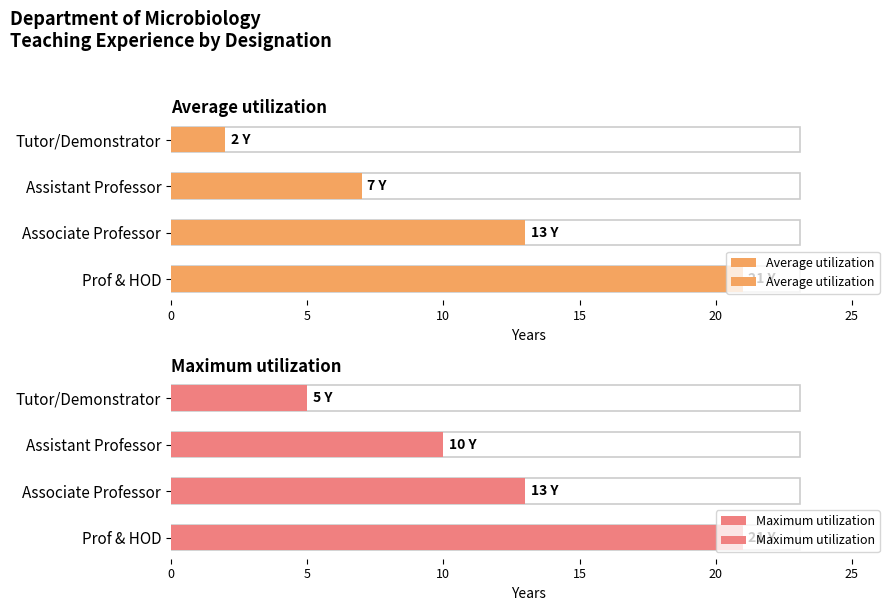

Is the value of Maximum utilization at Associate Professor greater than the value of Average utilization at Associate Professor?

No